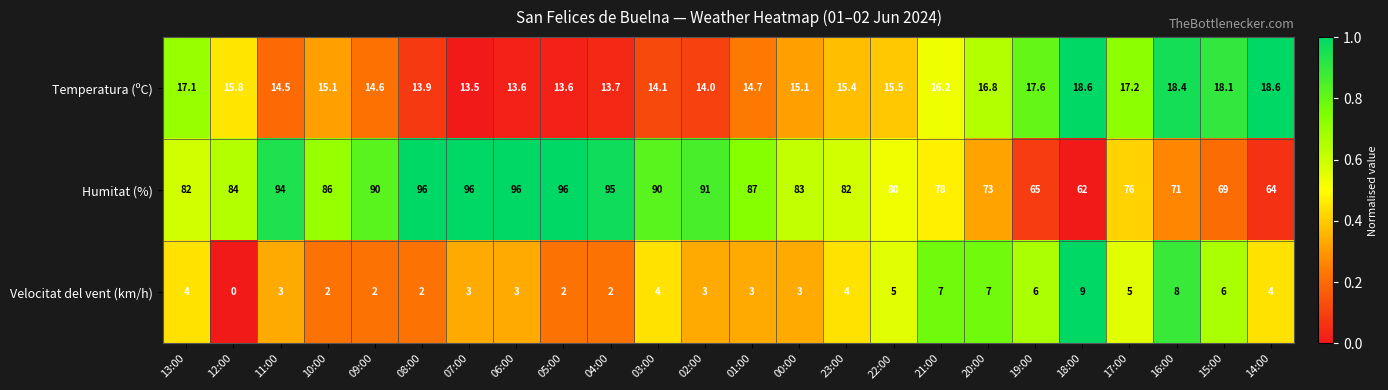

List the series in order of their peak value, highest first.

Humitat (%), Temperatura (ºC), Velocitat del vent (km/h)